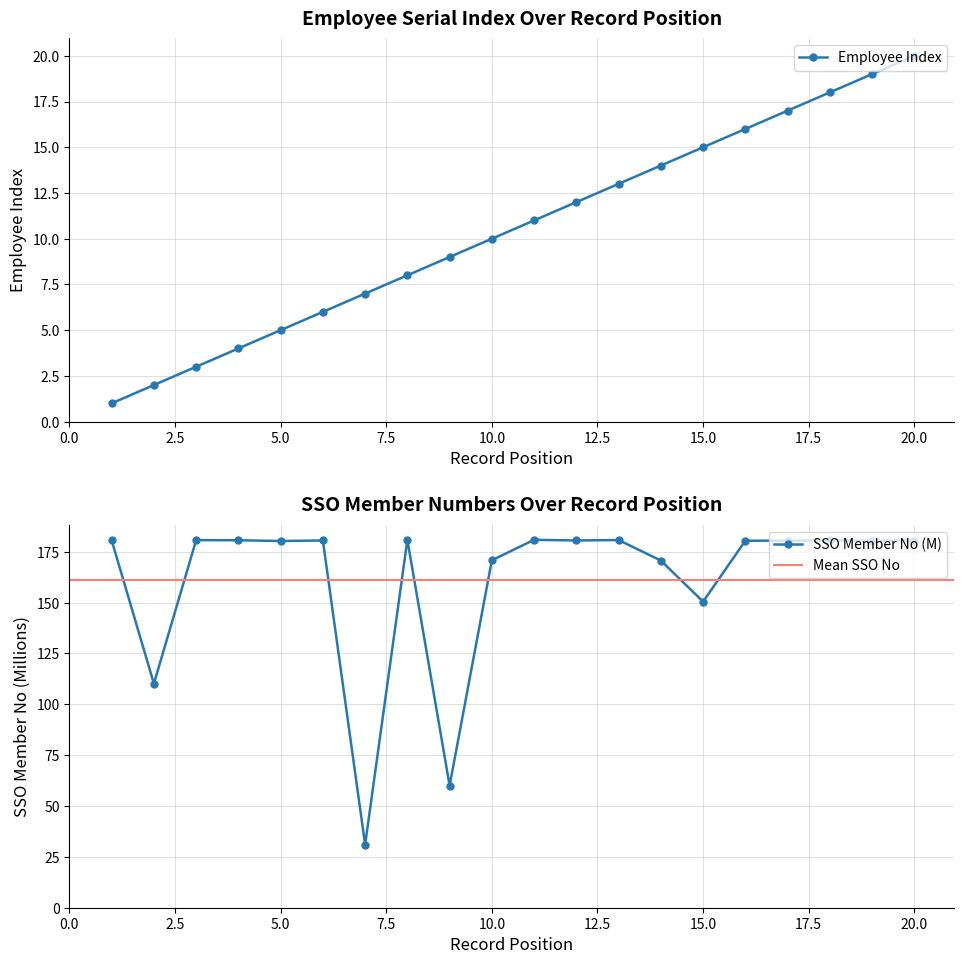

Is the value of SSO Member No at 8 greater than the value of Employee Index at 12?

Yes